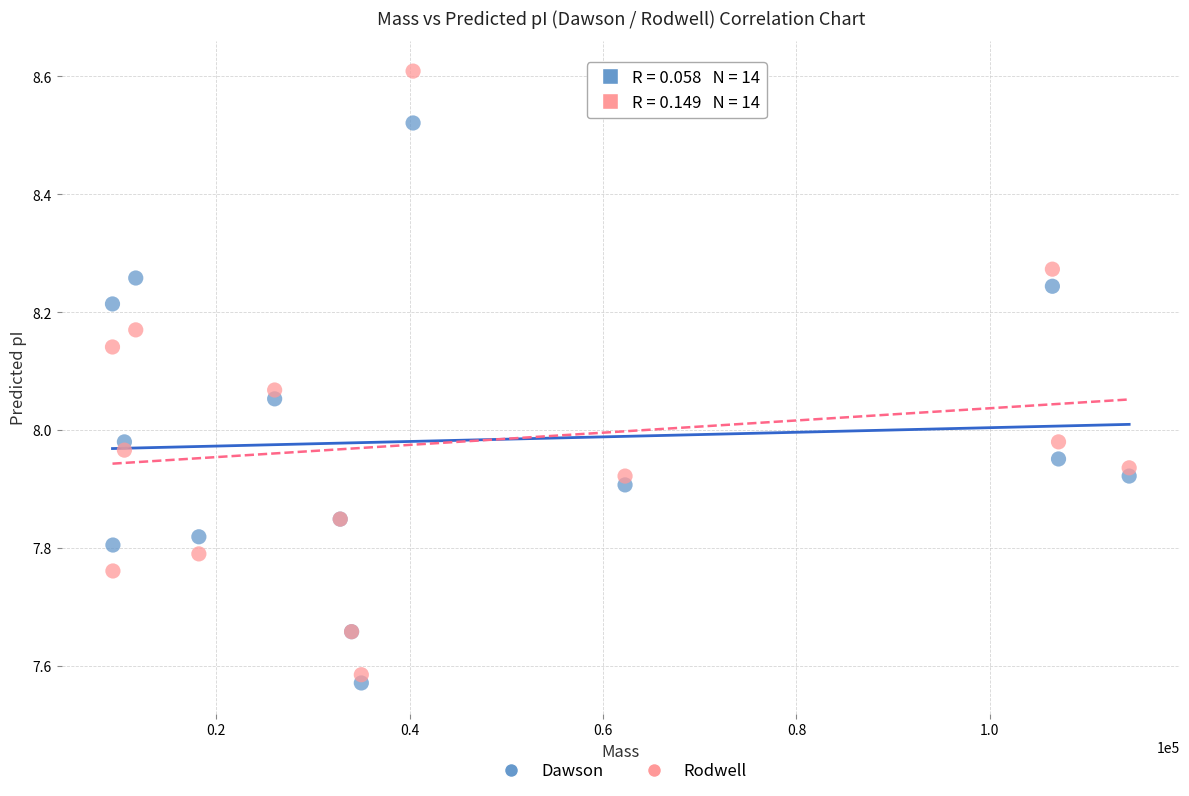

What is the X range (max minus min) for the scatter plot?

105122.5